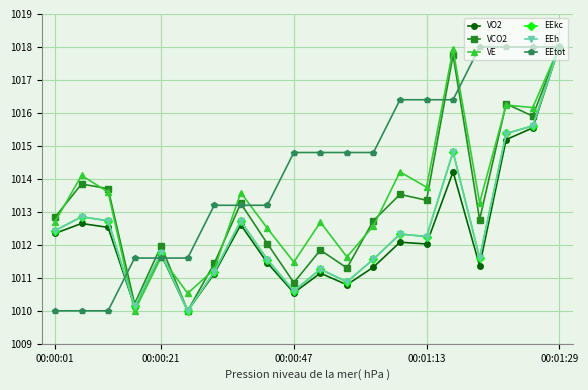

What is the value of the VCO2 point at the 16th from the left?

1017.8